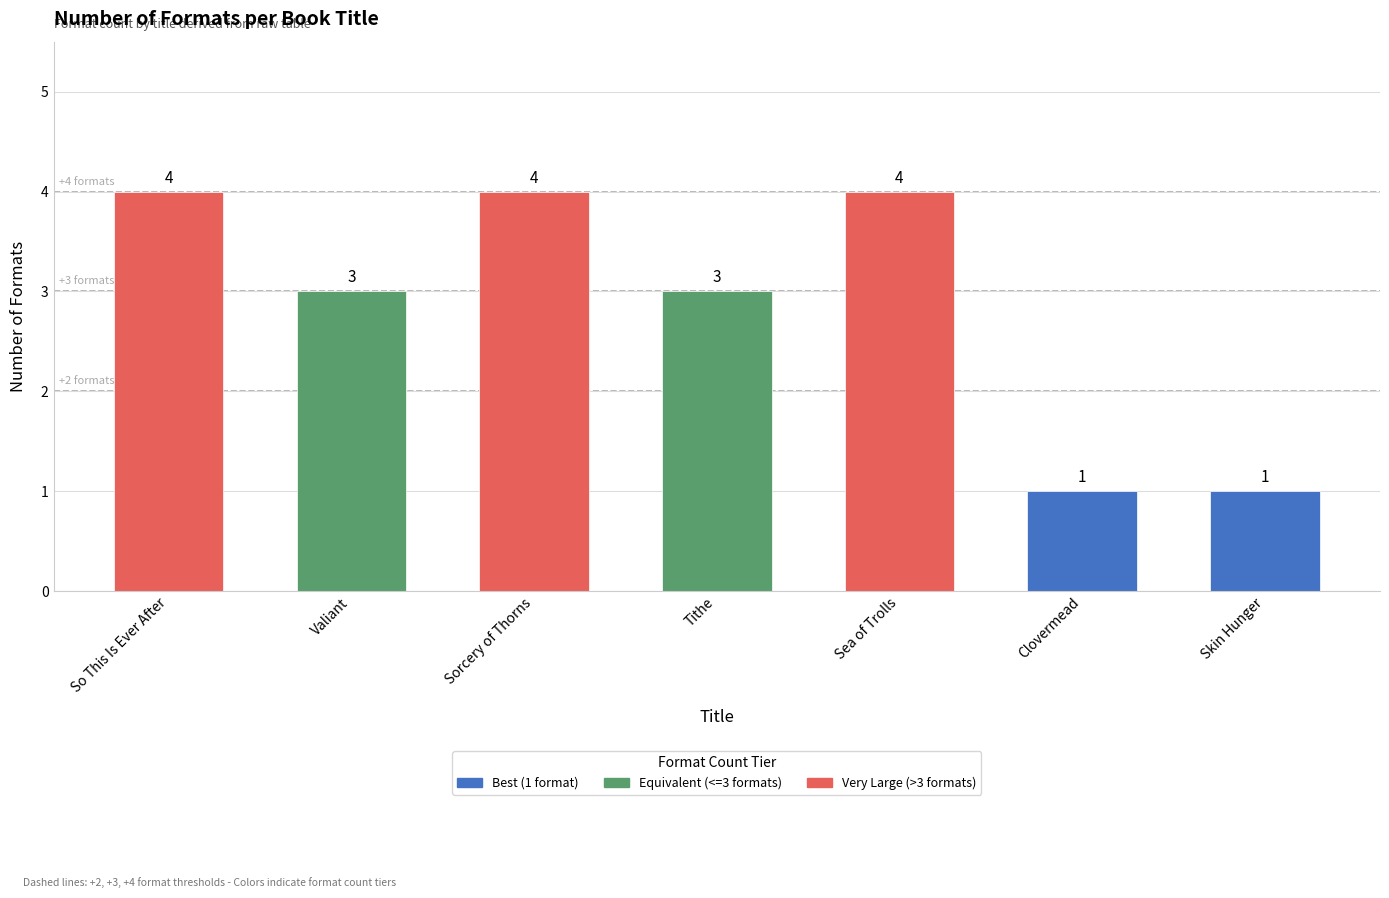

The chart shows a value of 4 at Sorcery of Thorns. True or false?

True